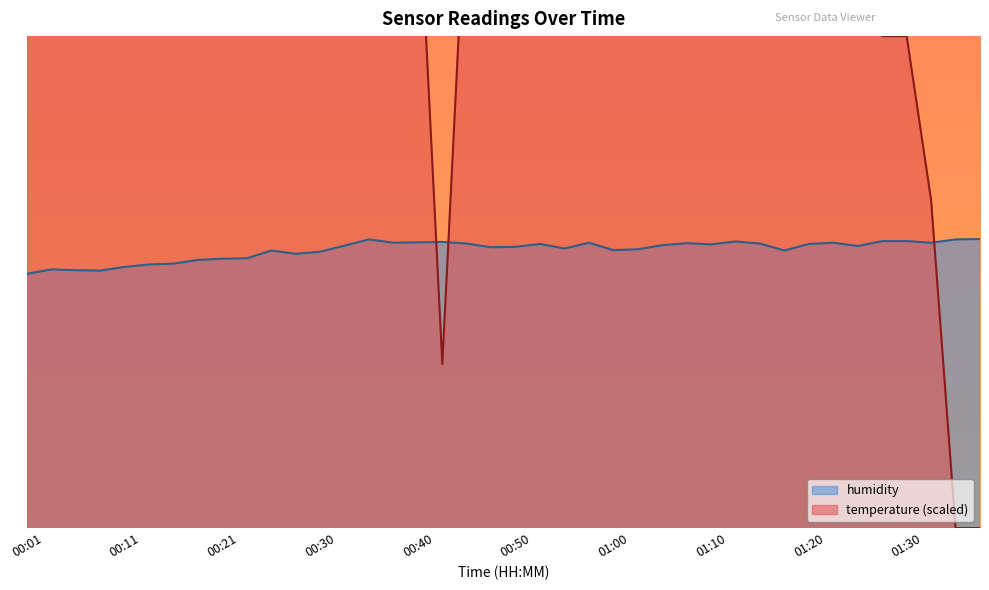

Rank the series by their average value, from highest to lowest.

temperature, humidity